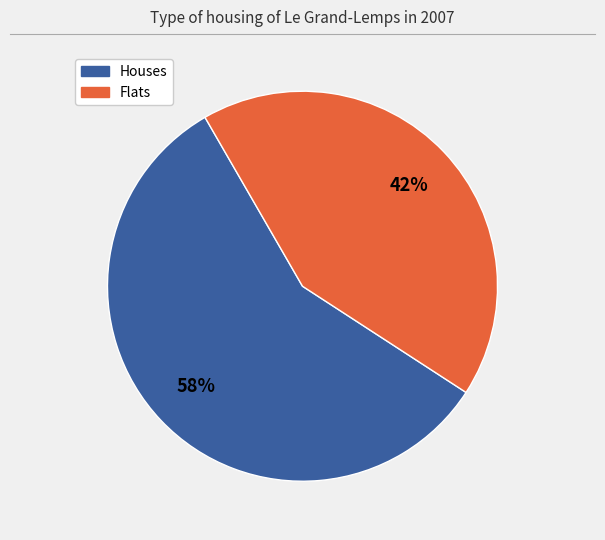

Is there any slice that represents more than half of the pie?

Yes